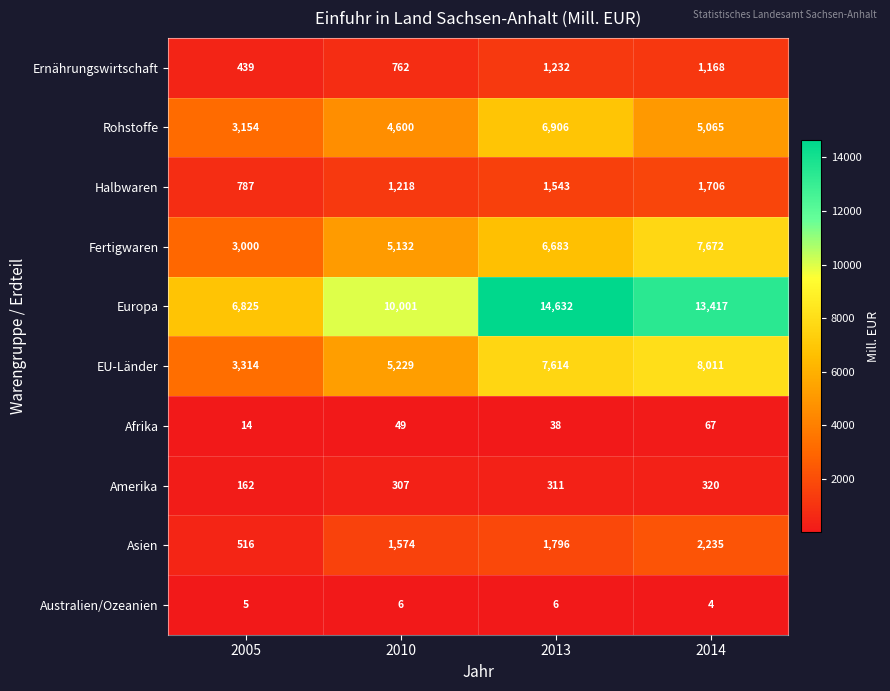

List the labels in order of Ernährungswirtschaft value, largest first.

2013, 2014, 2010, 2005